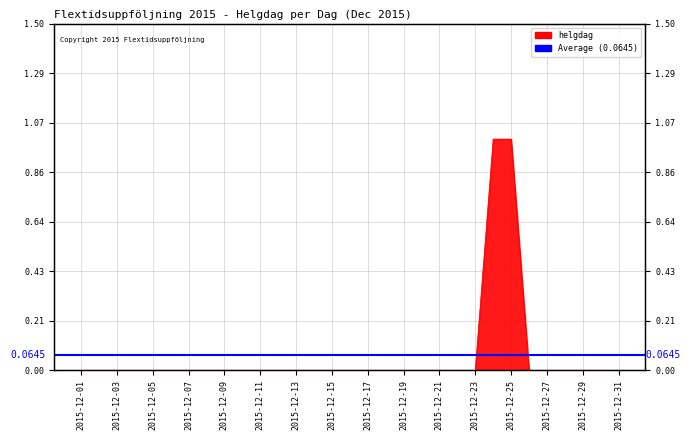

Does the chart have visible grid lines?

Yes